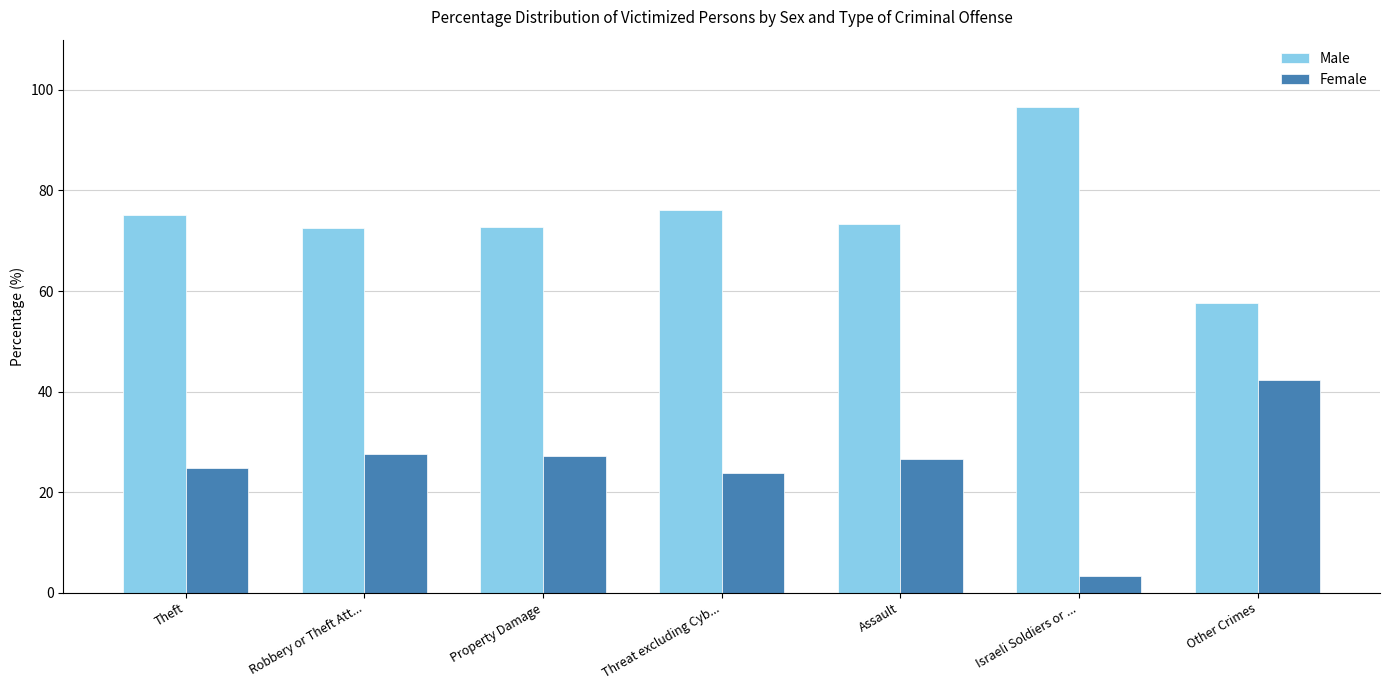

What is the approximate value of Female at Property Damage?

27.2